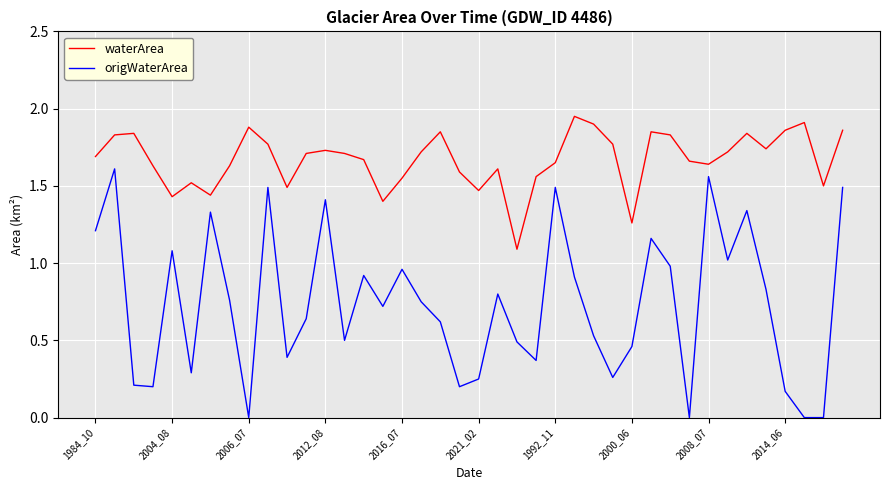

True or false: origWaterArea and waterArea intersect in this chart.

False